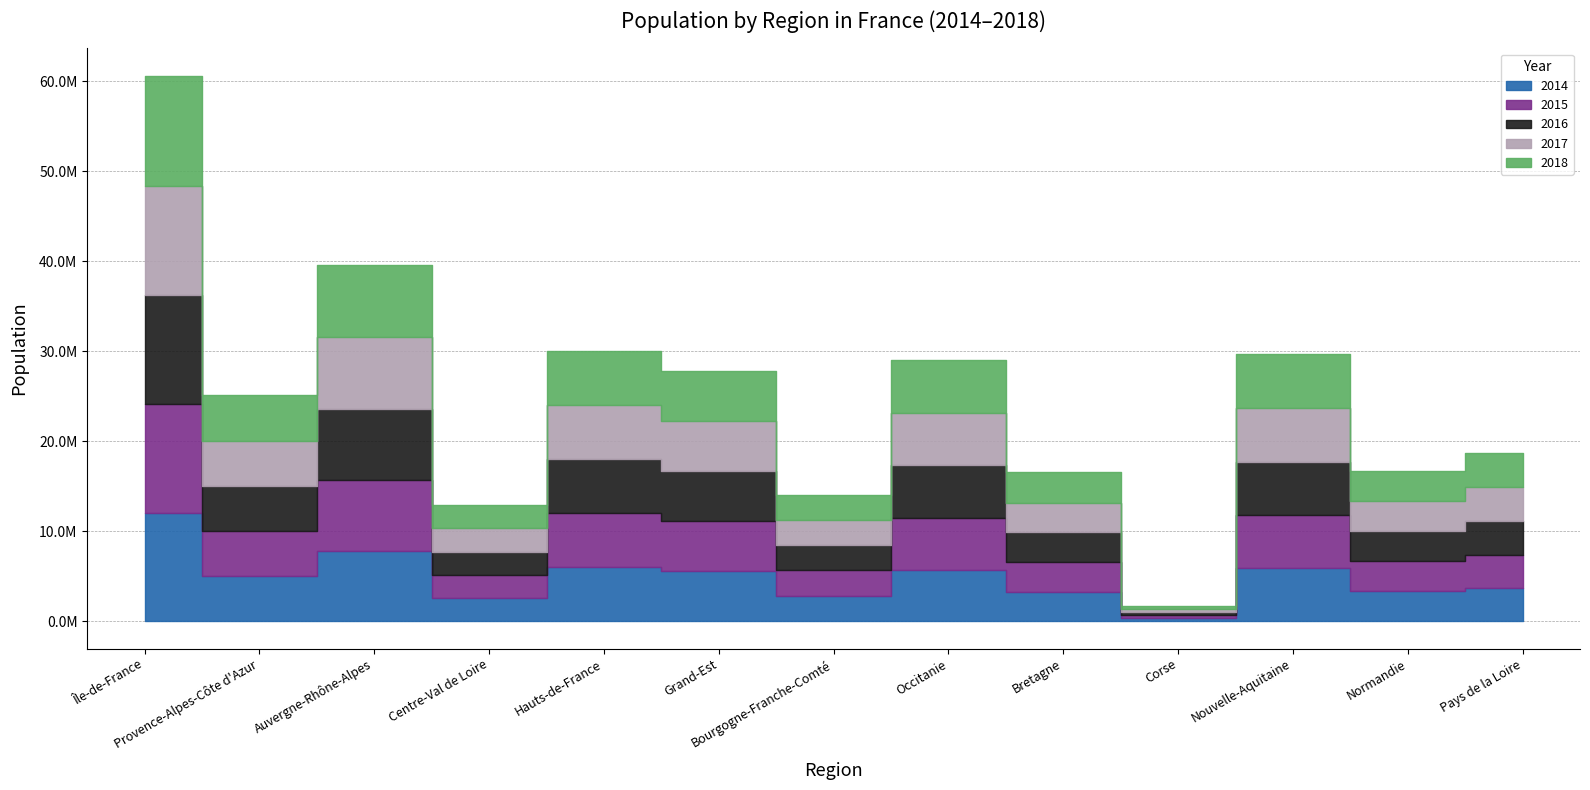

Which series has the largest range (max minus min)?

p18_pop